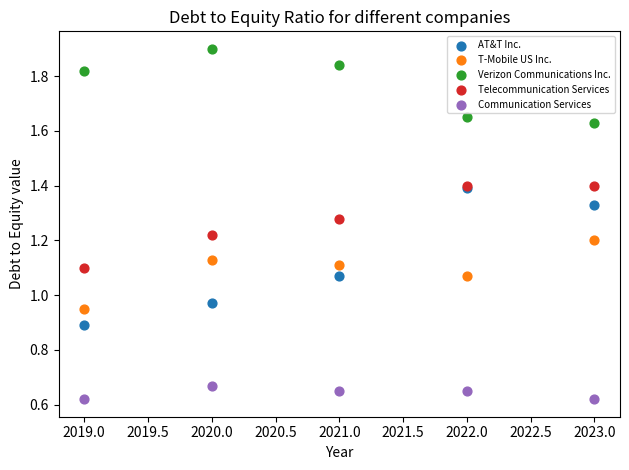

Which series has the widest spread of Y values?

AT&T Inc.